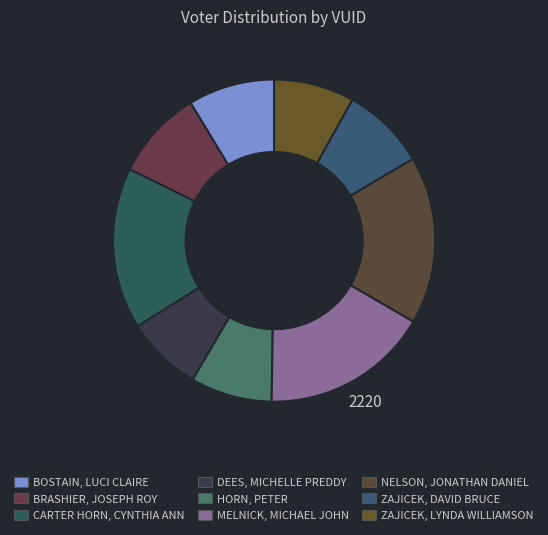

Does MELNICK, MICHAEL JOHN account for over 50% of the chart?

No